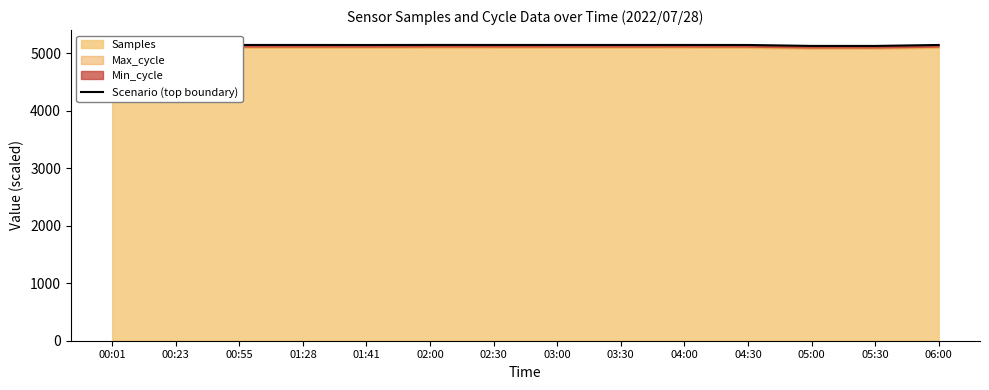

What is the change in value from 05:00 to 06:00?

+16.2